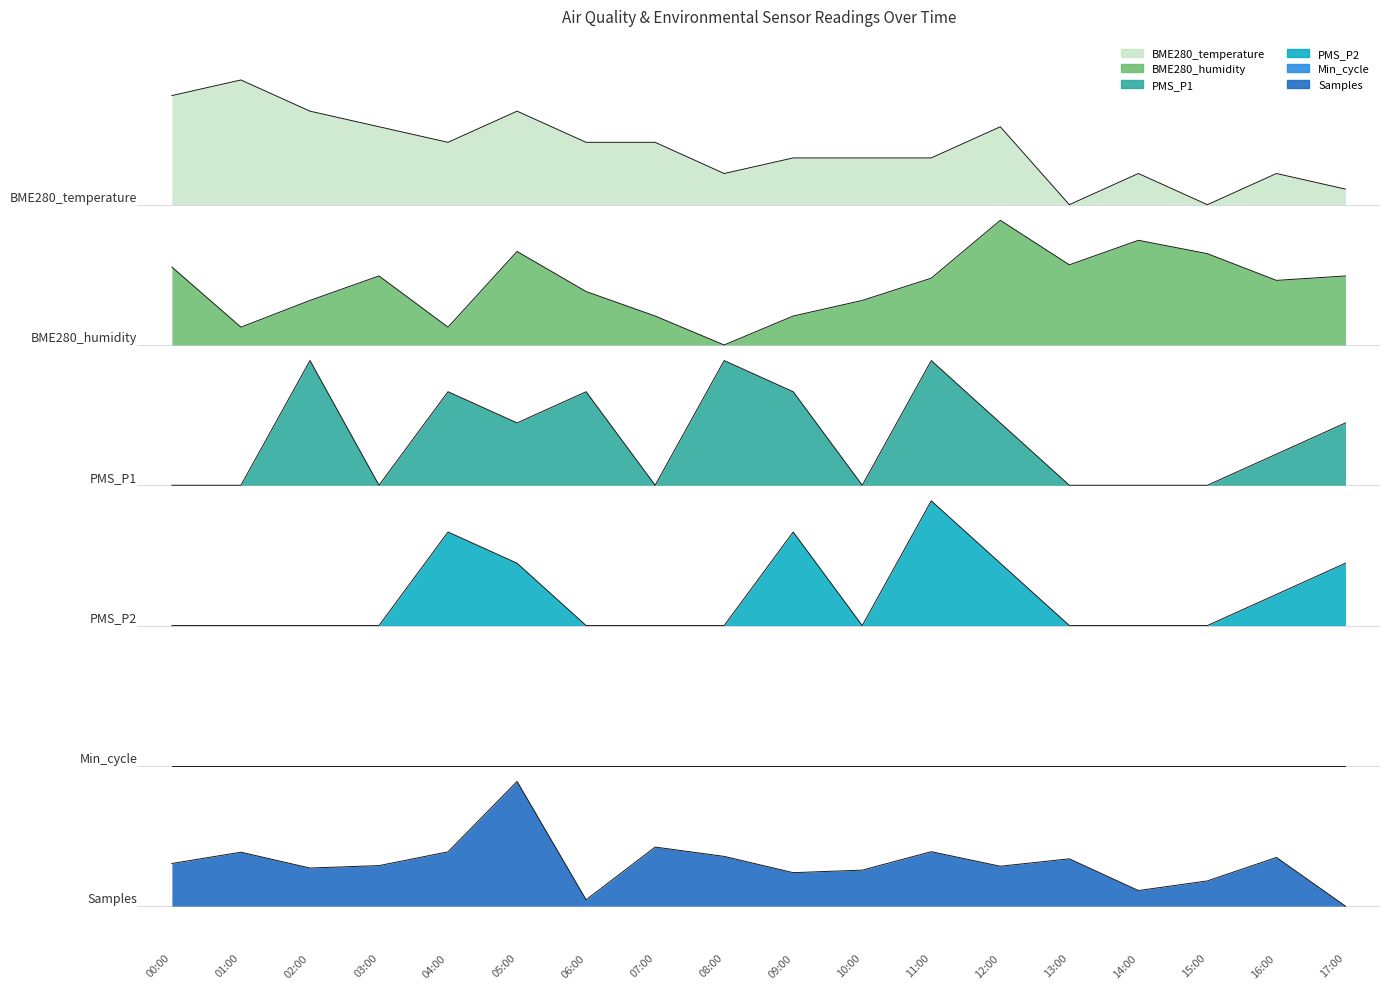

The BME280_humidity series shows 3.7 at 08:00. True or false?

False